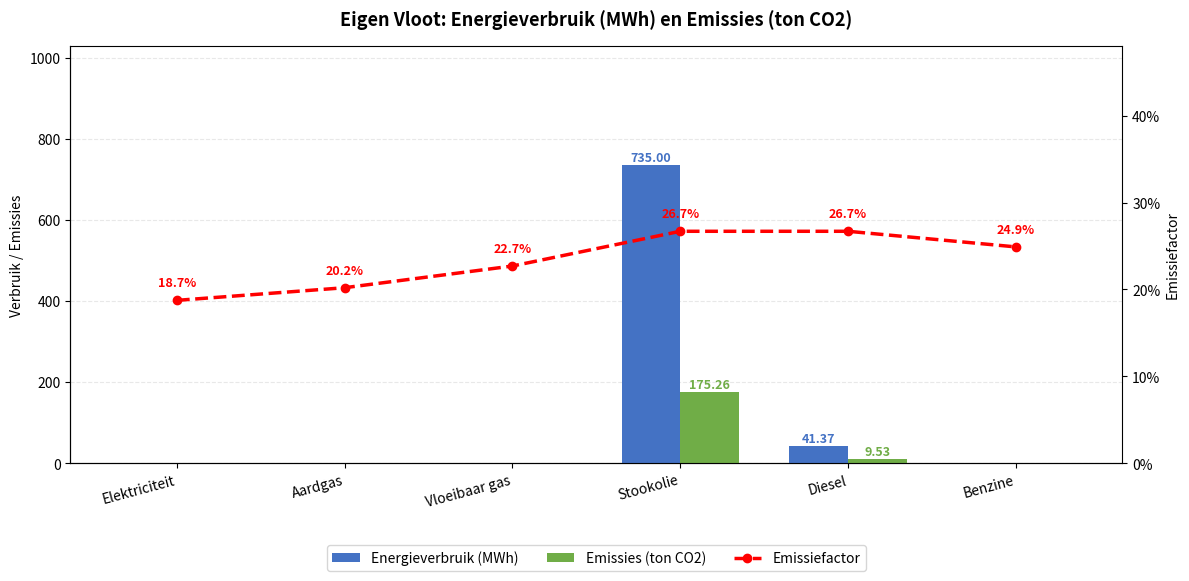

At which category is the sum across all series the highest?

Stookolie